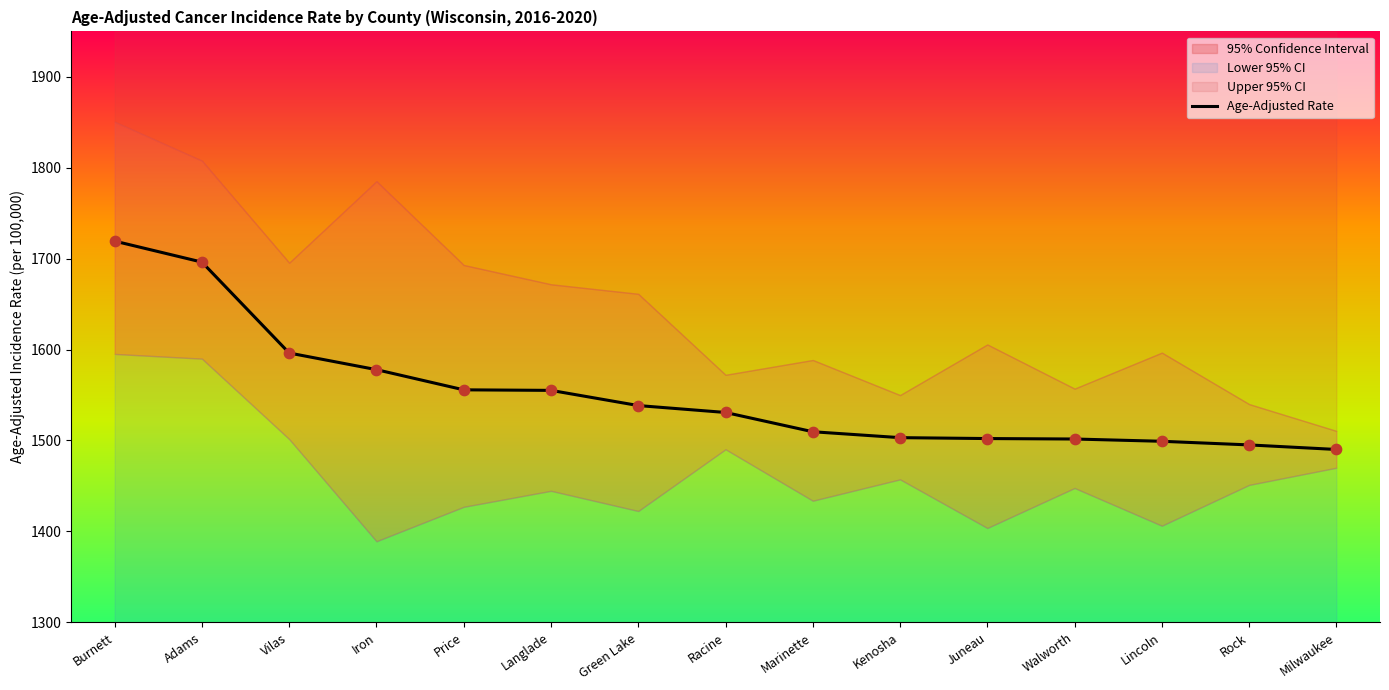

Between Walworth and Adams, which is larger?

Adams